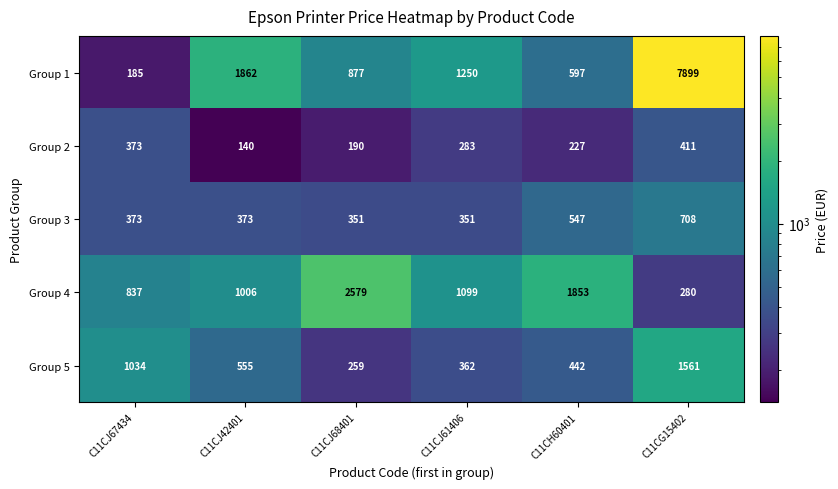

What is the lowest value of the Group 3 series?

351